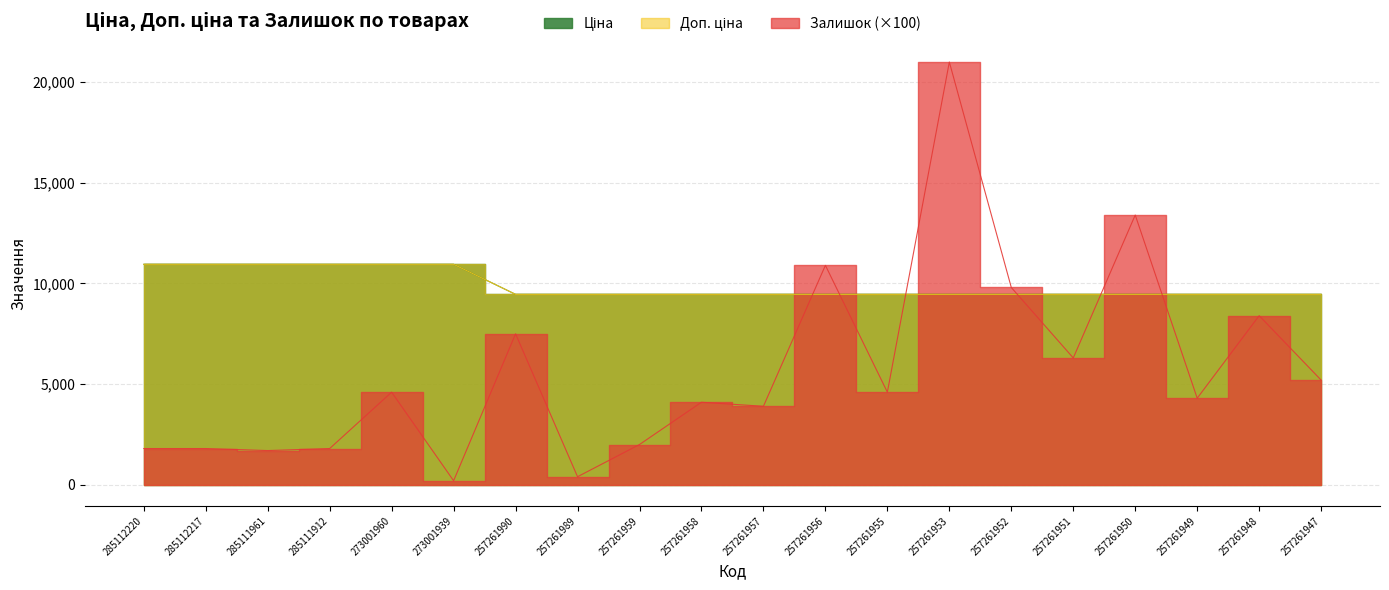

True or false: Залишок has a value of 21000.0 at 257261953.

True